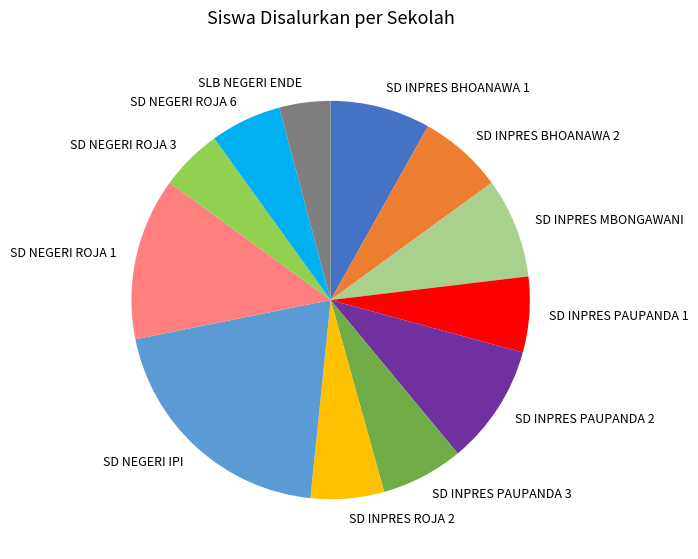

Does any single category account for the majority?

No